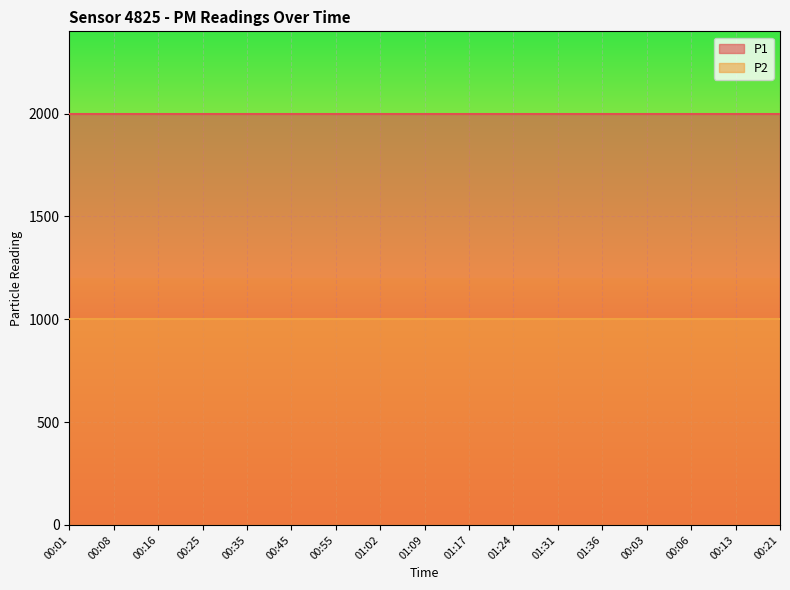

Which series has the largest range (max minus min)?

P1